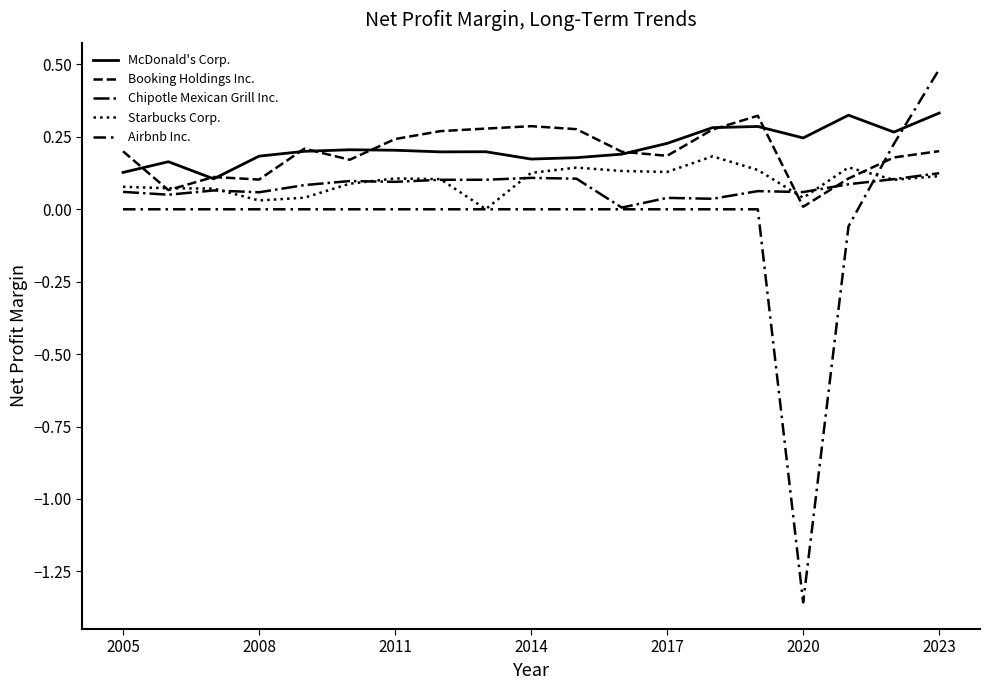

At how many categories does at least one series exceed -1?

19